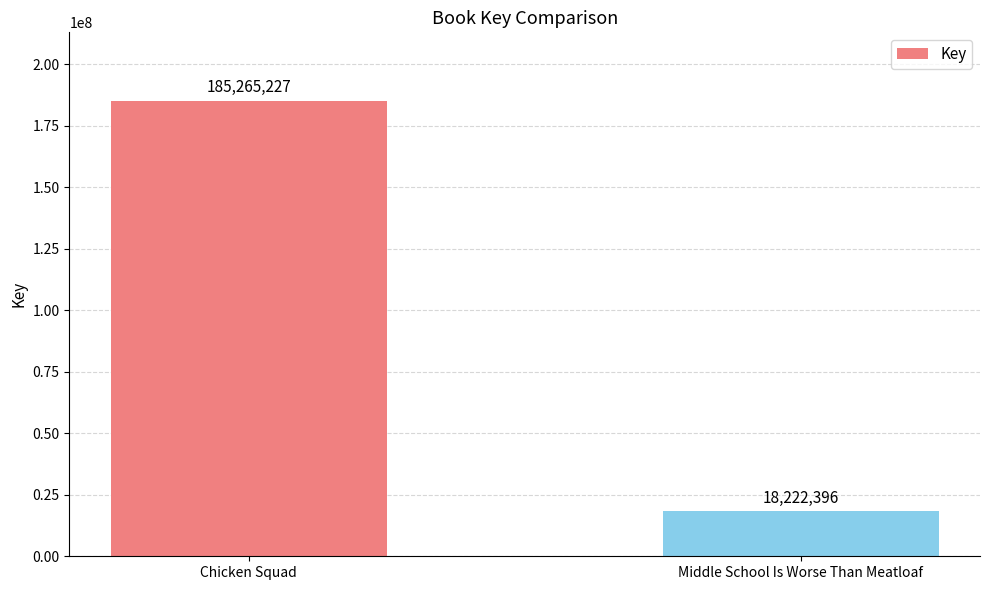

Approximately how many times larger is the value at Chicken Squad compared to Middle School Is Worse Than Meatloaf?

10.2